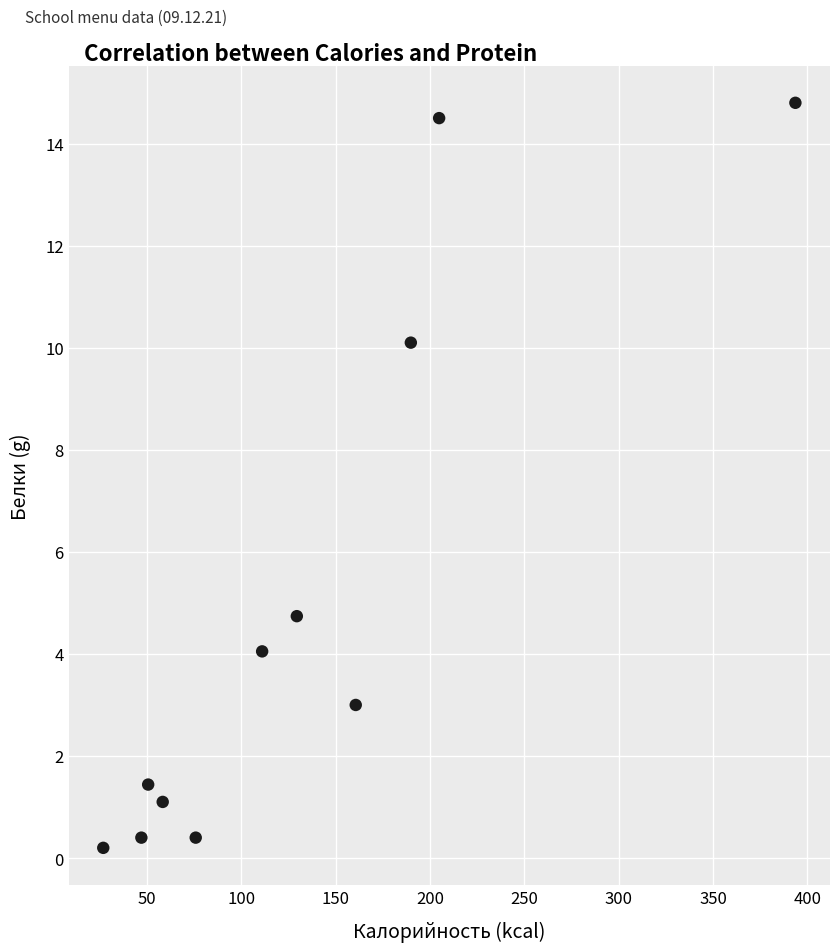

What is the average X value?

131.6